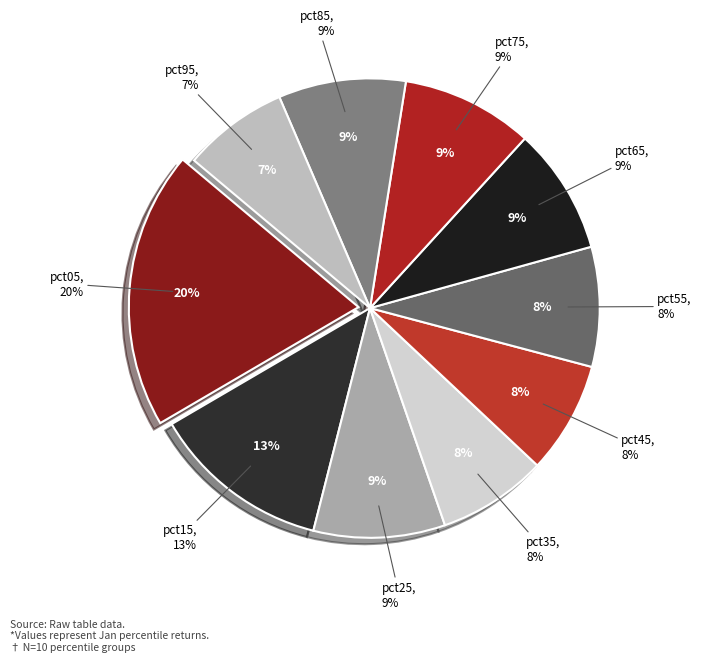

To the nearest percent, what portion does pct55 represent?

8%